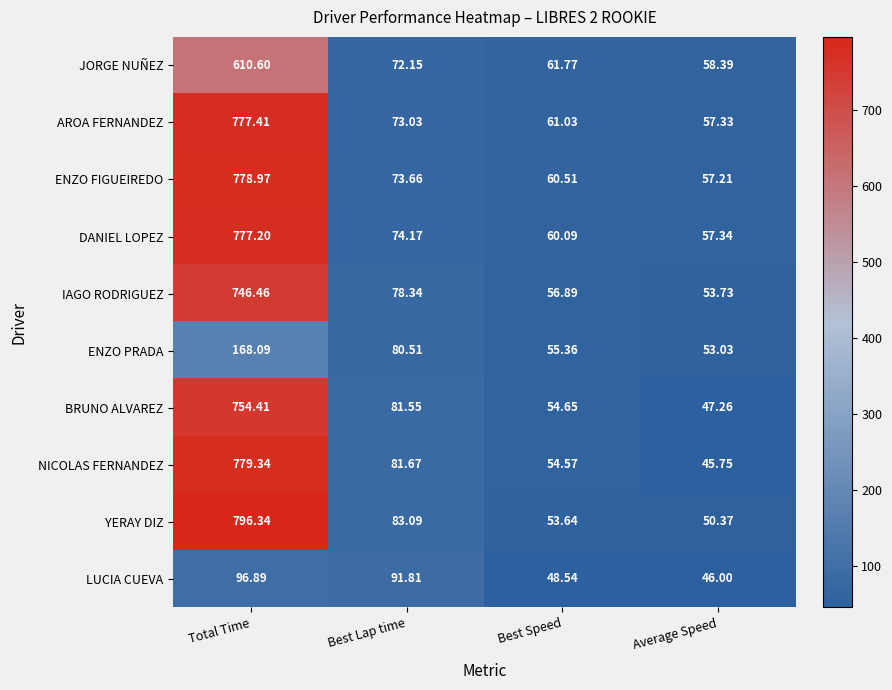

At which label is NICOLAS FERNANDEZ closest to 412?

Best Lap time